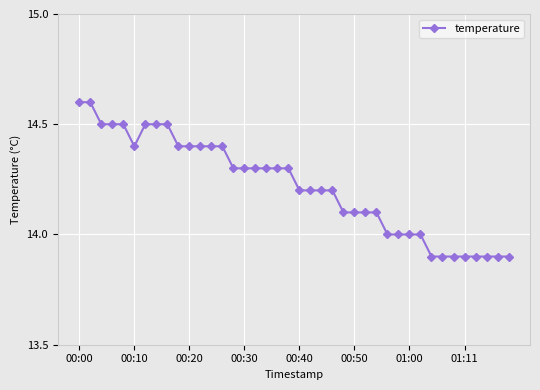

What is the smallest value displayed?

13.9